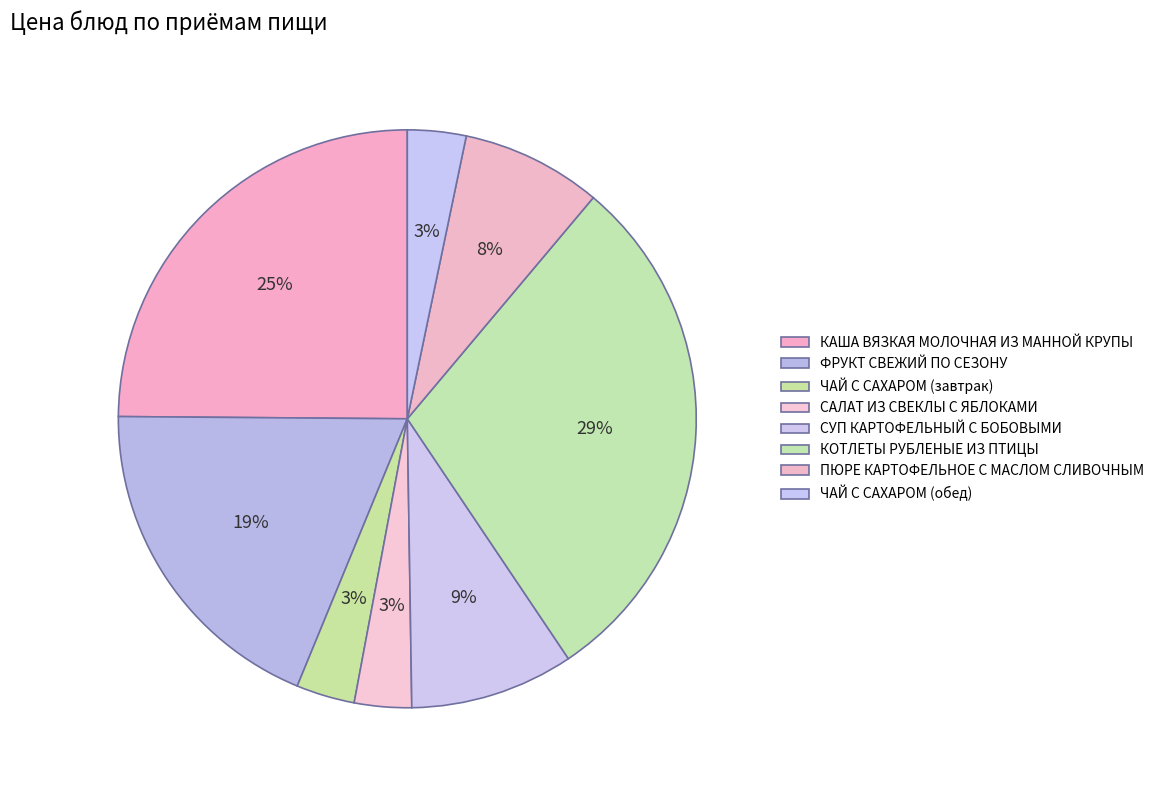

What percentage is NOT represented by КОТЛЕТЫ РУБЛЕНЫЕ ИЗ ПТИЦЫ?

70.5%